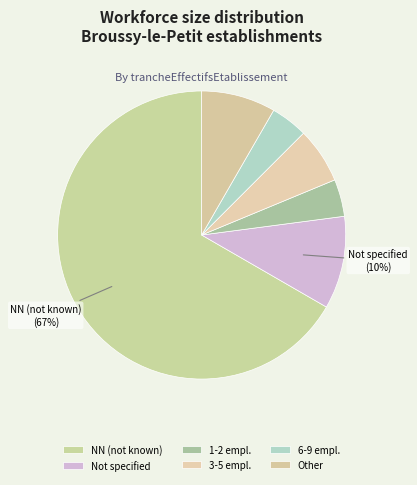

How many segments does this pie chart have?

6